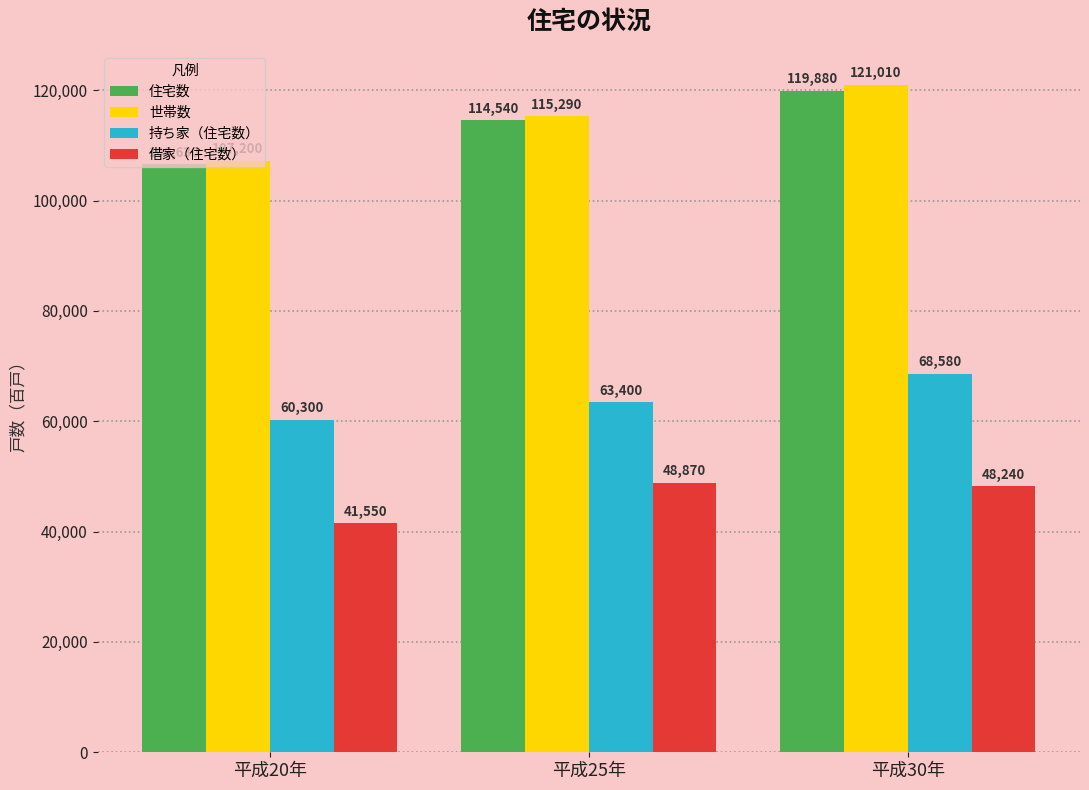

What is the difference between the highest and lowest values at 平成20年?

65650